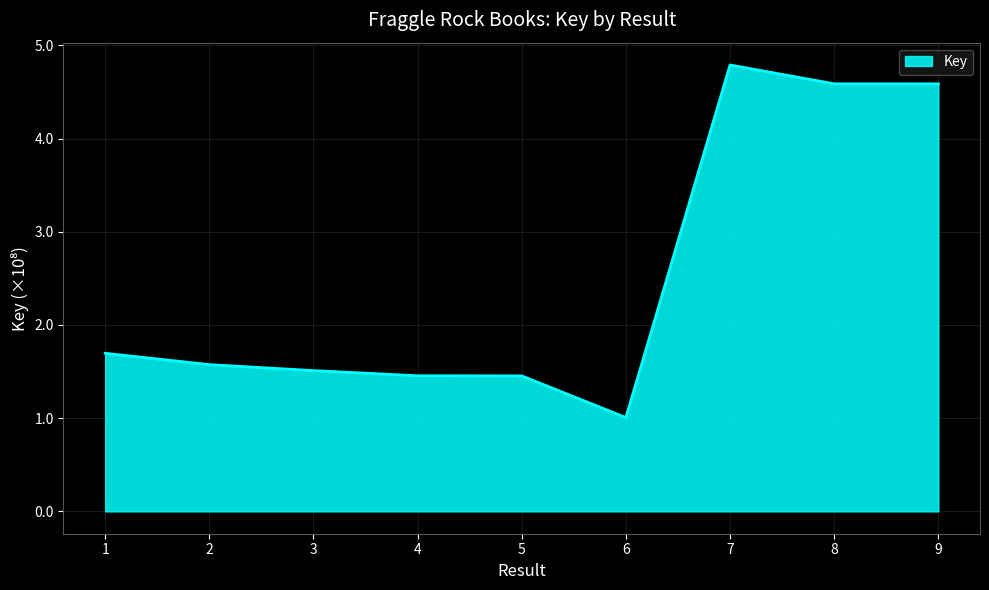

Is it true that the value at 3 is 0.6?

False